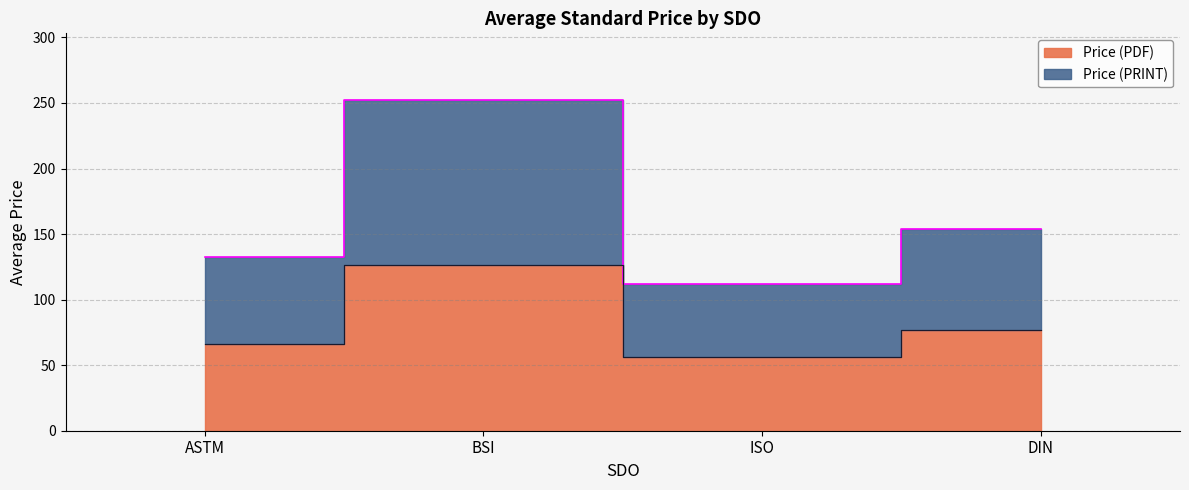

True or false: Price (PRINT) and Price (PDF) intersect in this chart.

False